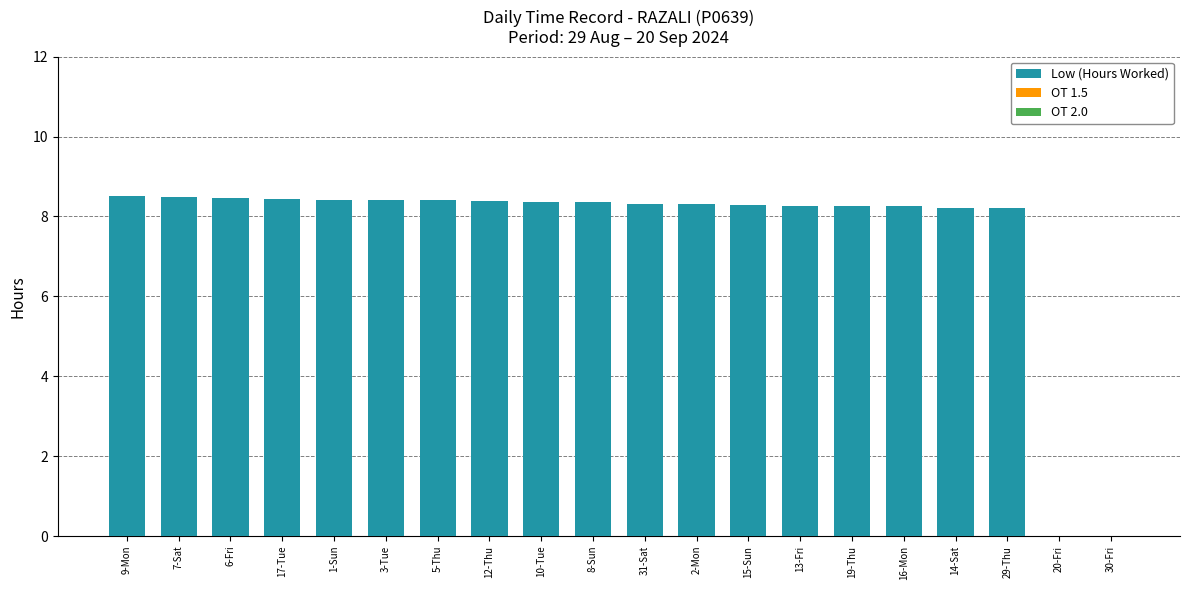

At which label does the data first exceed 8?

9-Mon